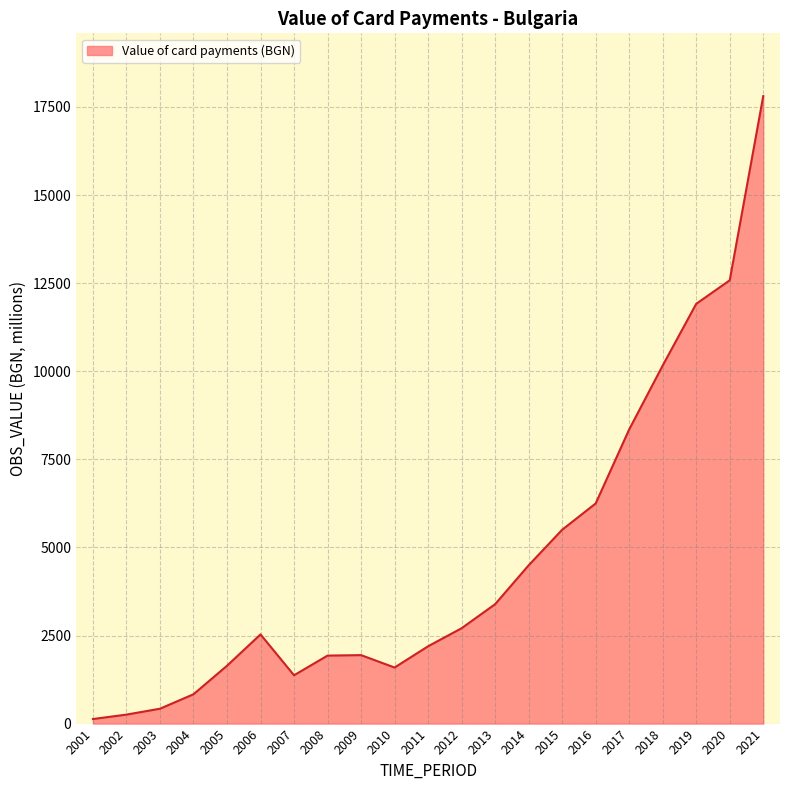

What is the greatest value displayed?

17808.9